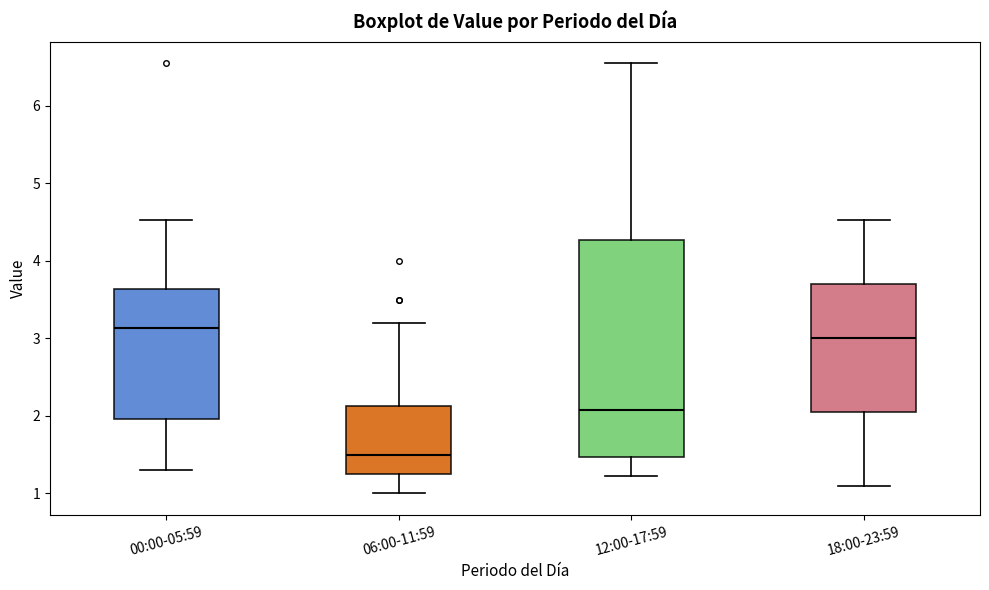

Reading left to right, read every box against the y-axis: the position of its median line, the range the box covers, and the ends of its whiskers. The values are not printed on the chart, so give them approximately, as read against the axis.

00:00-05:59: median 3.1, box 2.0 to 3.6, whiskers 1.3 to 4.5
06:00-11:59: median 1.5, box 1.2 to 2.1, whiskers 1.0 to 3.2
12:00-17:59: median 2.1, box 1.5 to 4.3, whiskers 1.2 to 6.6
18:00-23:59: median 3.0, box 2.1 to 3.7, whiskers 1.1 to 4.5